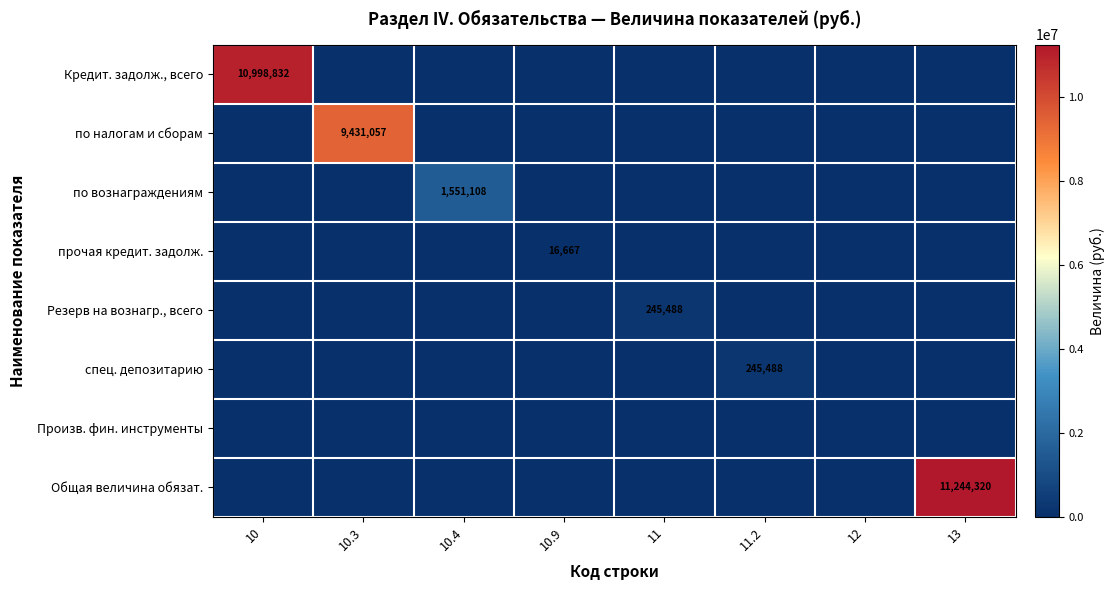

Is it true that спец. депозитарию equals 352001 at 11.2?

False